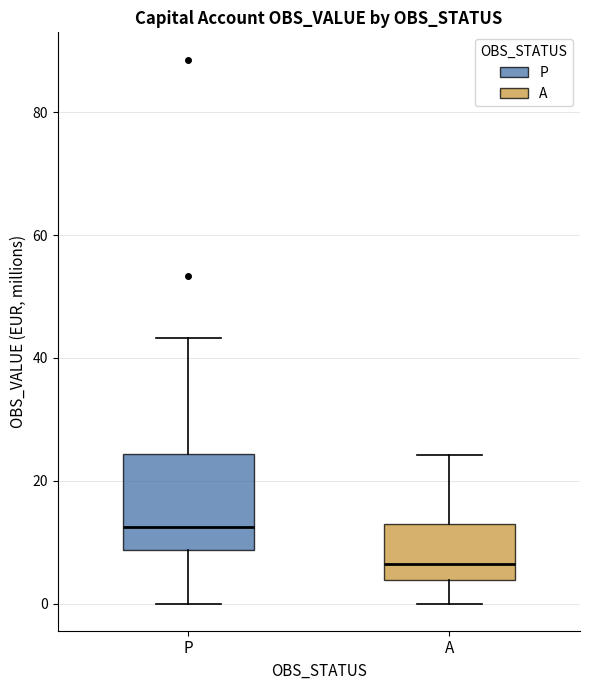

Which box has the highest median line?

P